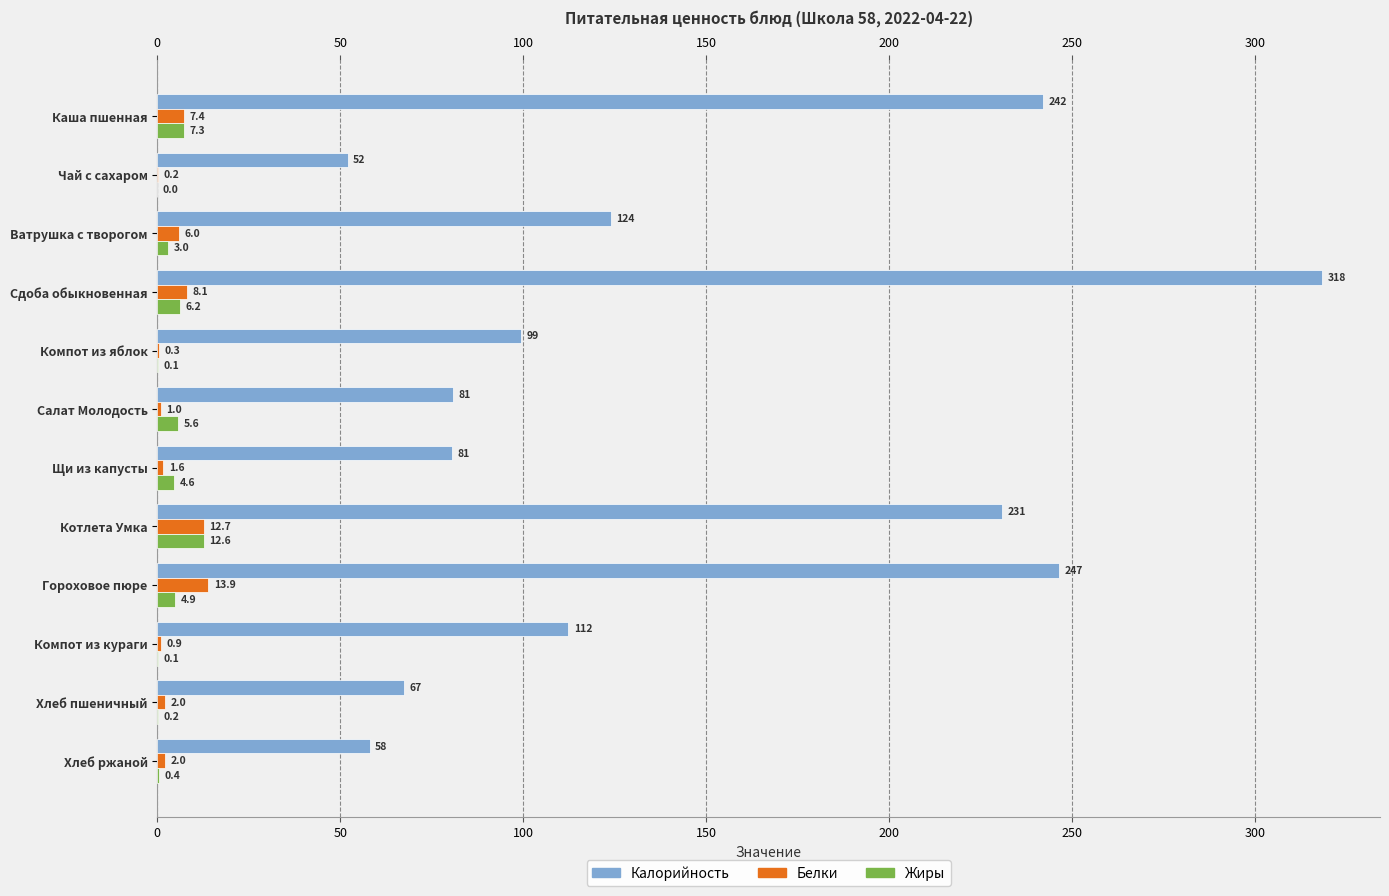

Count the number of categories in the chart.

12